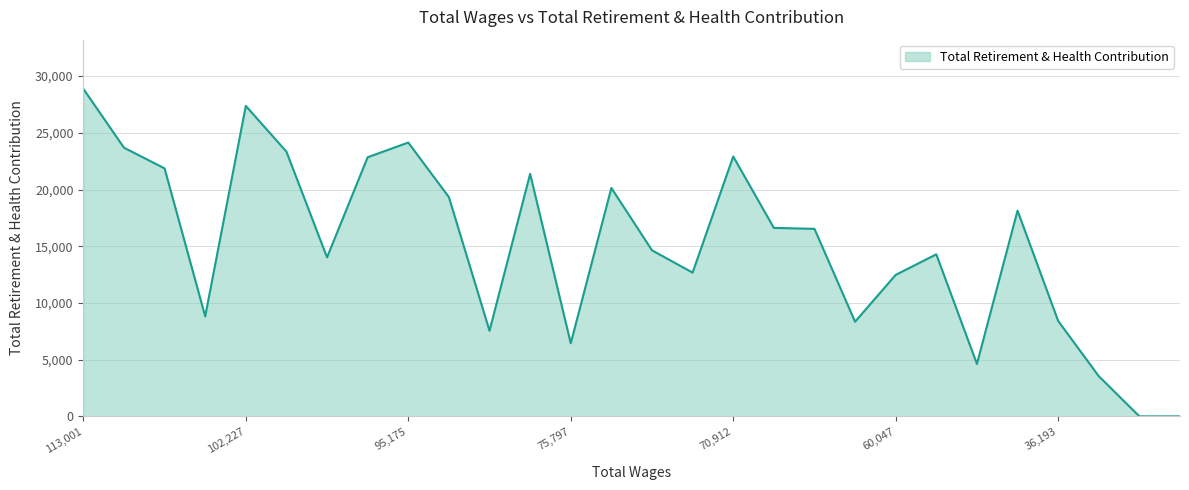

What is the maximum value shown in the chart?

28883